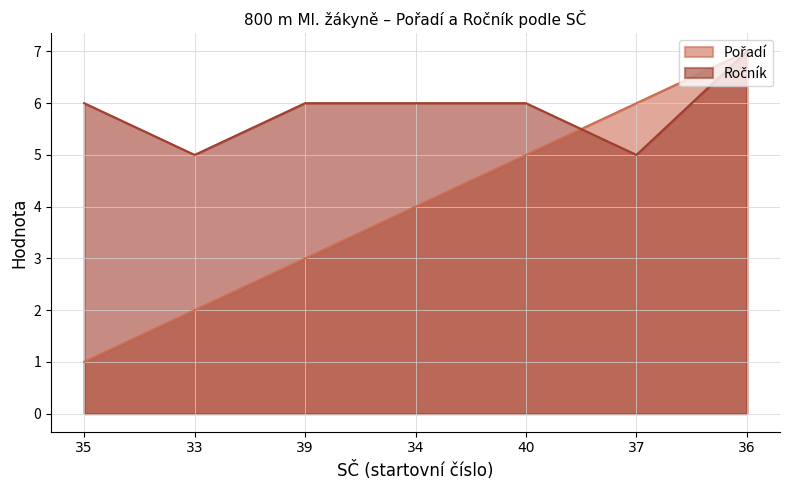

What is the minimum value for Ročník?

5